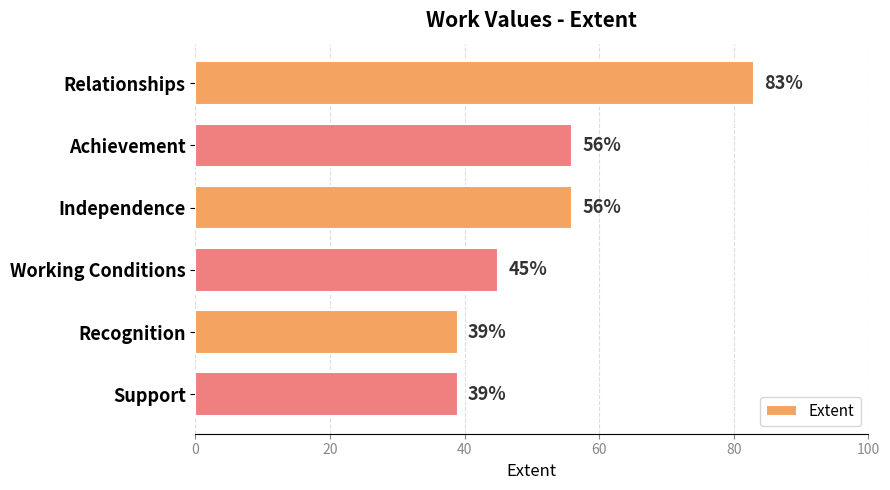

What is the difference between the maximum and minimum values?

44